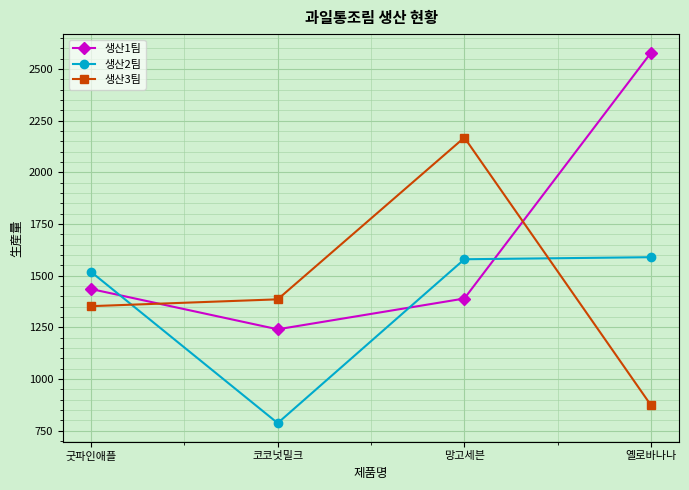

Rank the categories by 생산3팀 value from lowest to highest.

옐로바나나, 굿파인애플, 코코넛밀크, 망고세븐